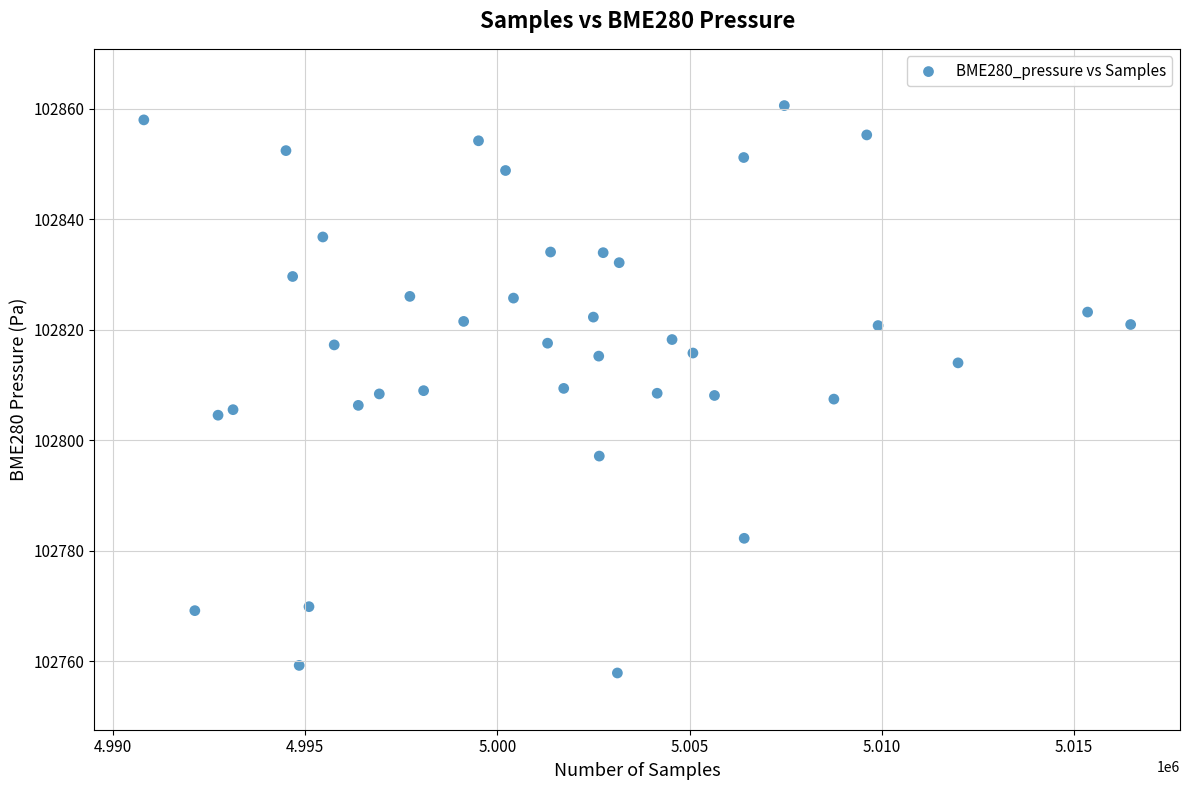

What is the range of Y values (max minus min)?

102.7